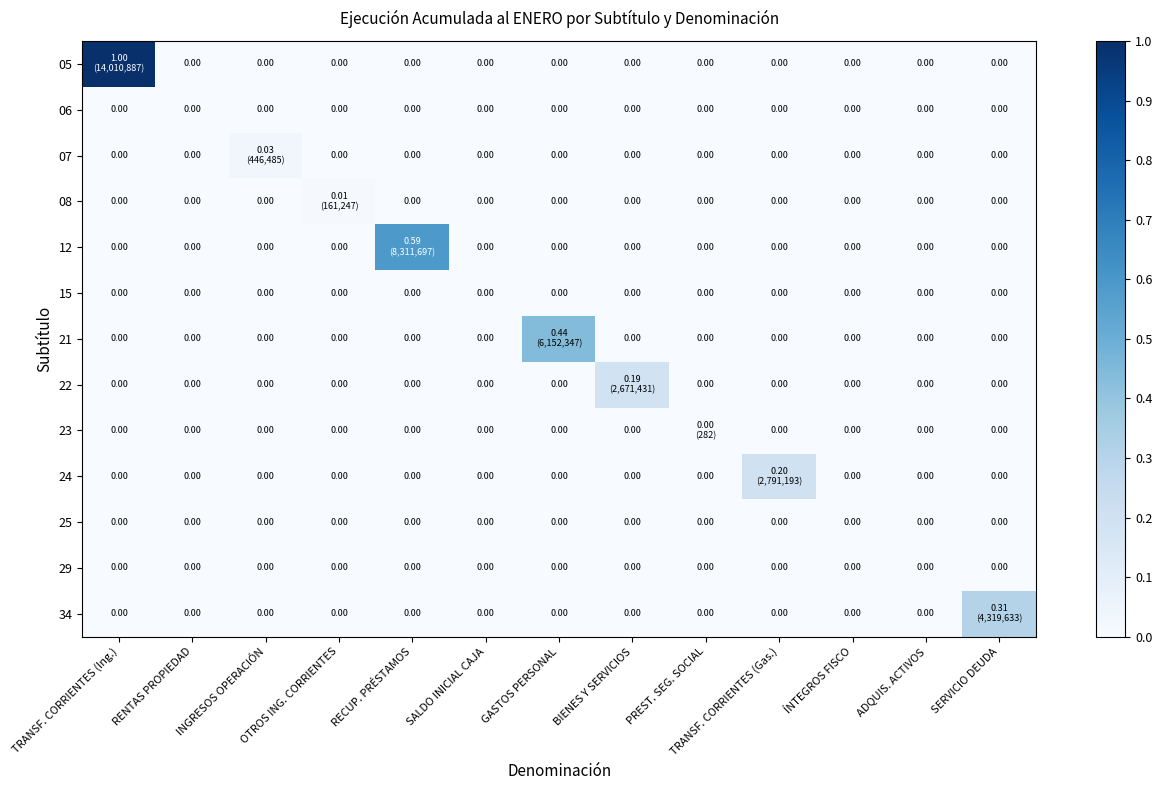

Between GASTOS PERSONAL and SERVICIO DEUDA, which is larger?

GASTOS PERSONAL